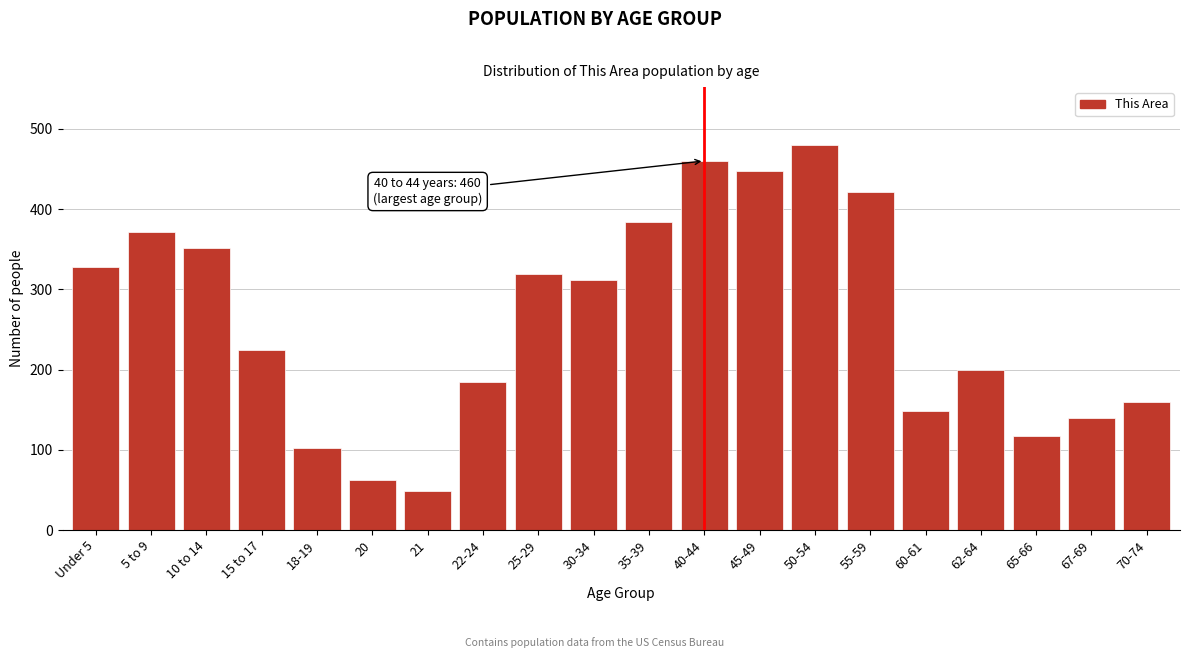

Reading left to right, transcribe all the data shown in this chart.

Under 5=328	5 to 9=372	10 to 14=352	15 to 17=224	18-19=102	20=62	21=49	22-24=185	25-29=319	30-34=312	35-39=384	40-44=460	45-49=447	50-54=480	55-59=421	60-61=148	62-64=200	65-66=117	67-69=139	70-74=159